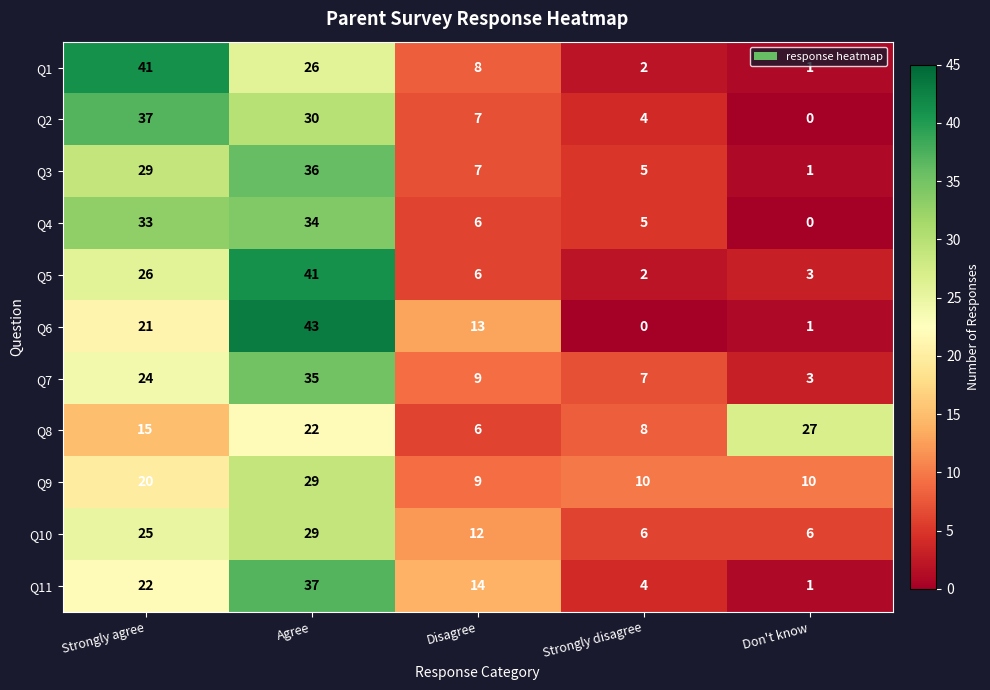

Which series changed the most between Agree and Disagree?

Q5